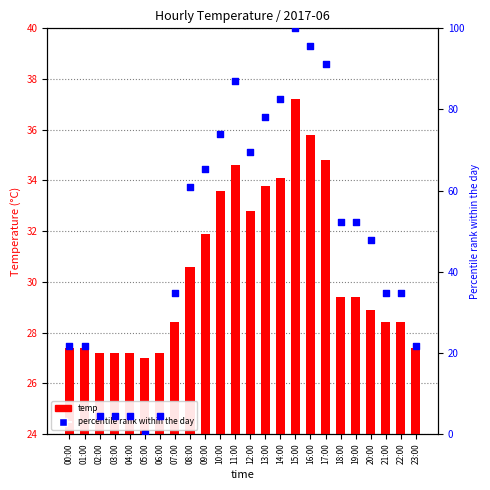

What is the total value across all series at 23:00?

49.1